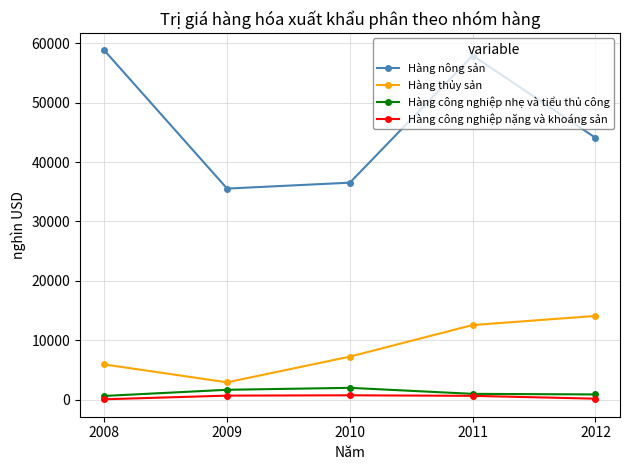

The Hàng nông sản series shows 35540 at 2009. True or false?

True